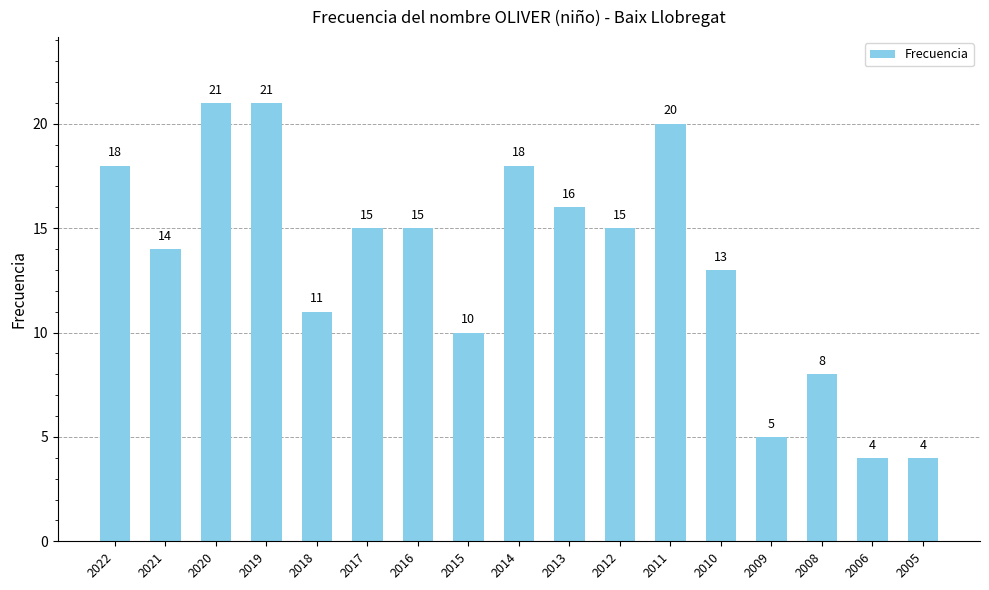

Read the value at 2021, to the nearest 5.

15